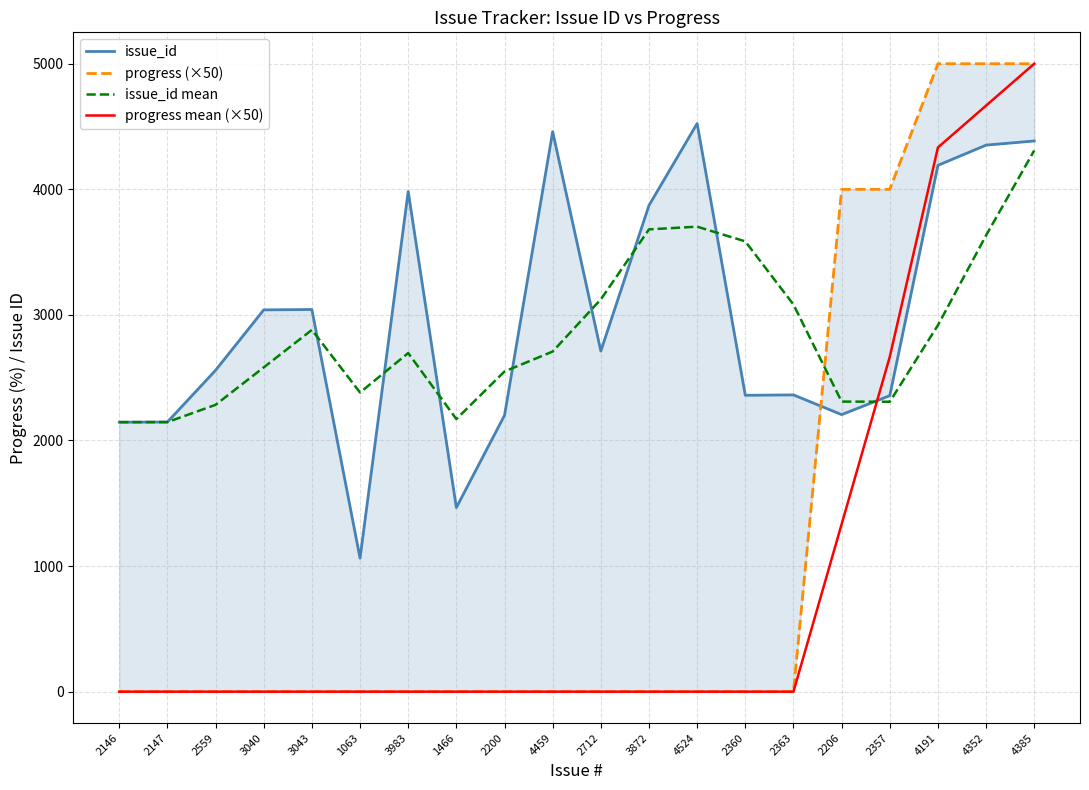

Read the progress (×50) value at 4352.

5000.0